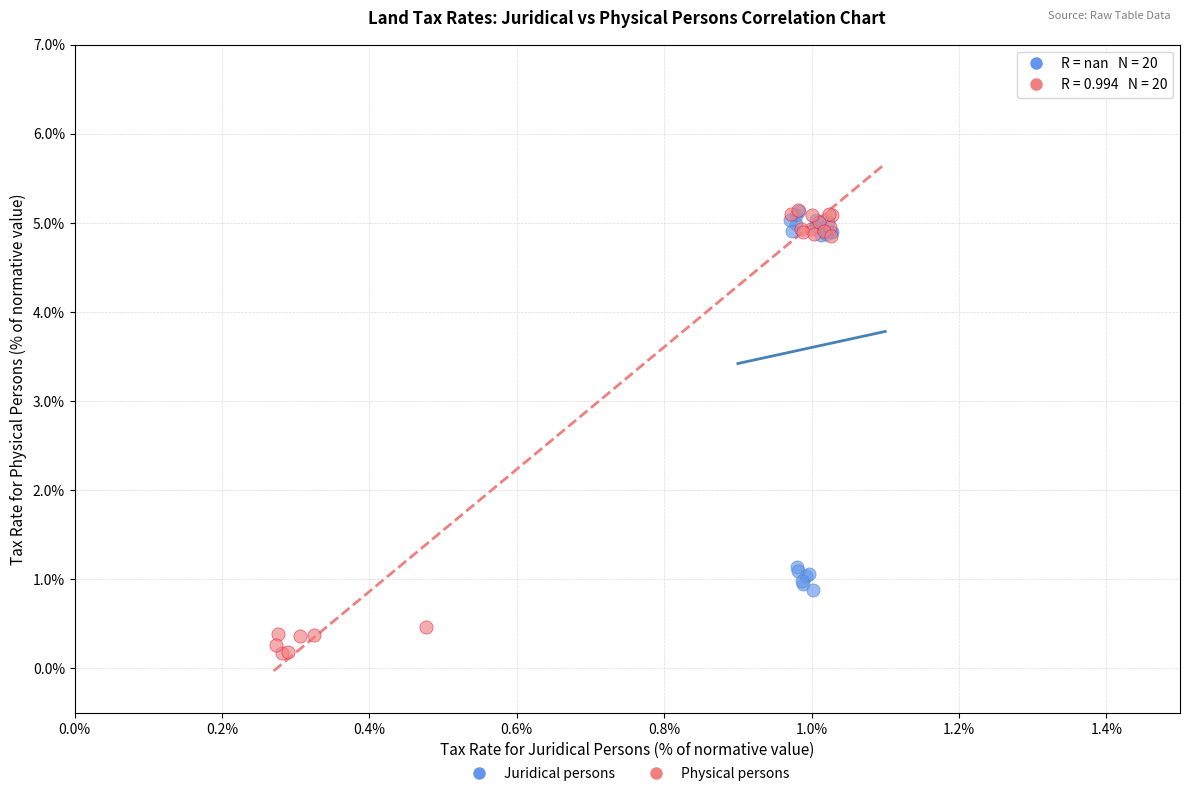

Which series reaches the minimum Y coordinate?

Physical persons